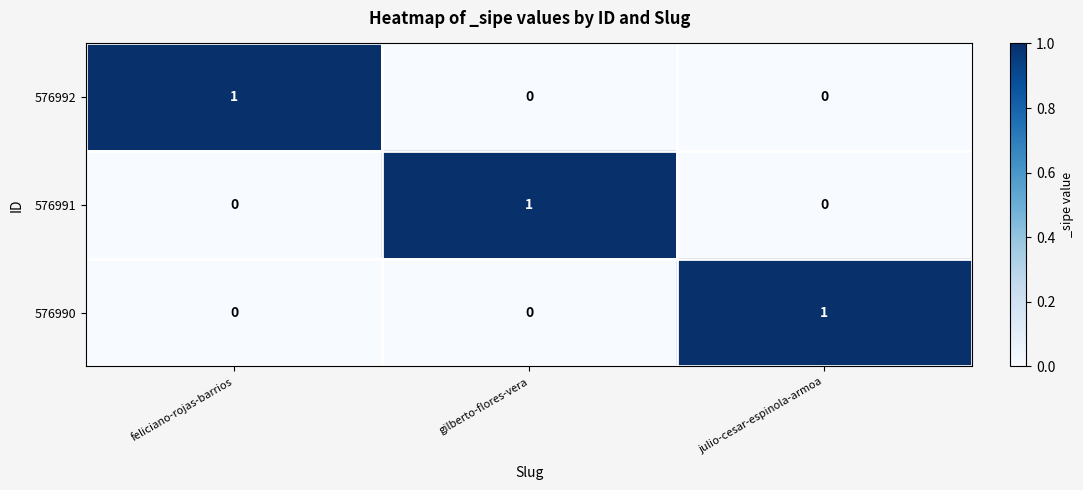

How many 576990 values are between 0 and 1?

3